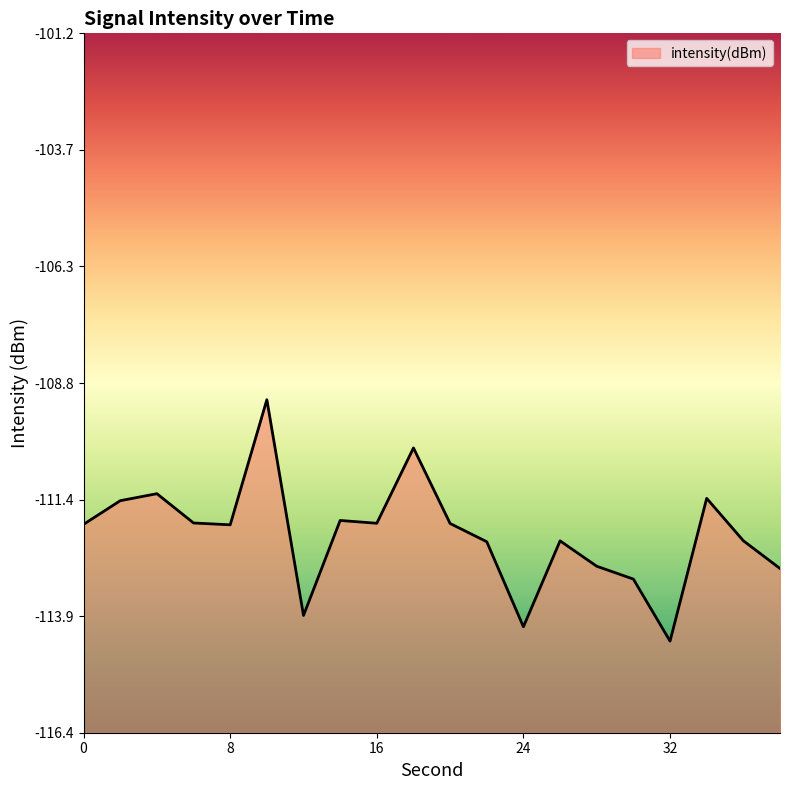

Reading right to left, what are all the values shown in this chart?

-112.9	-112.3	-111.3	-114.4	-113.1	-112.8	-112.3	-114.1	-112.3	-111.9	-110.2	-111.9	-111.8	-113.9	-109.2	-111.9	-111.9	-111.2	-111.4	-111.9